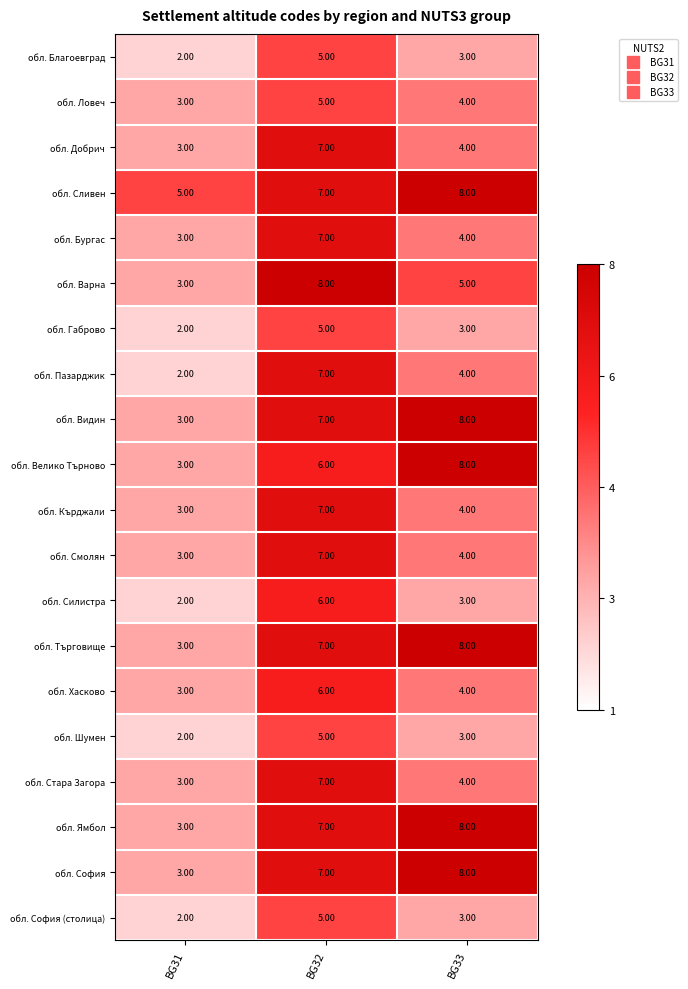

Is the value of обл. Велико Търново at BG32 greater than the value of обл. Добрич at BG32?

No